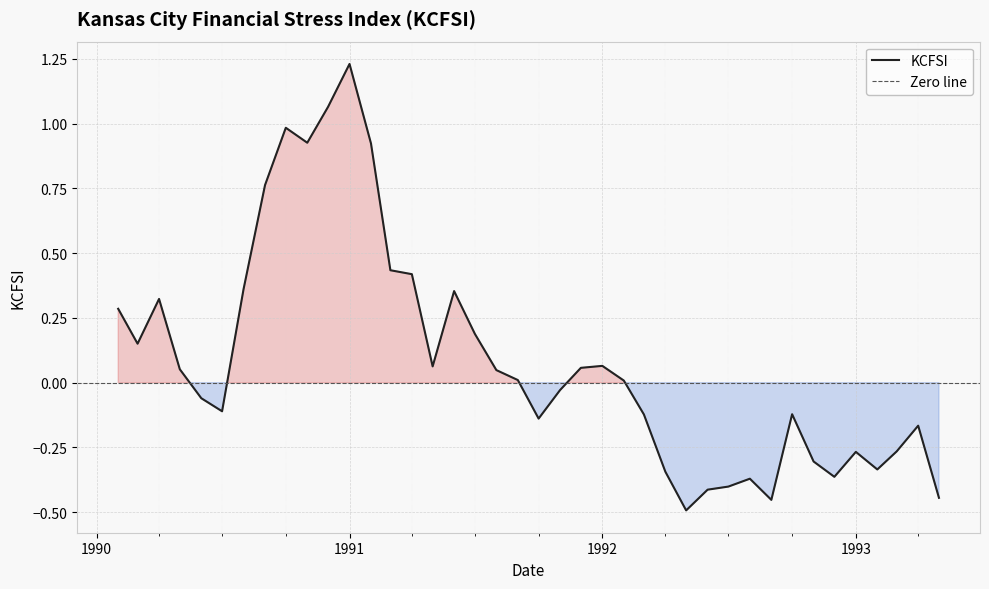

True or false: there are more than 1 points higher than both neighbors.

True